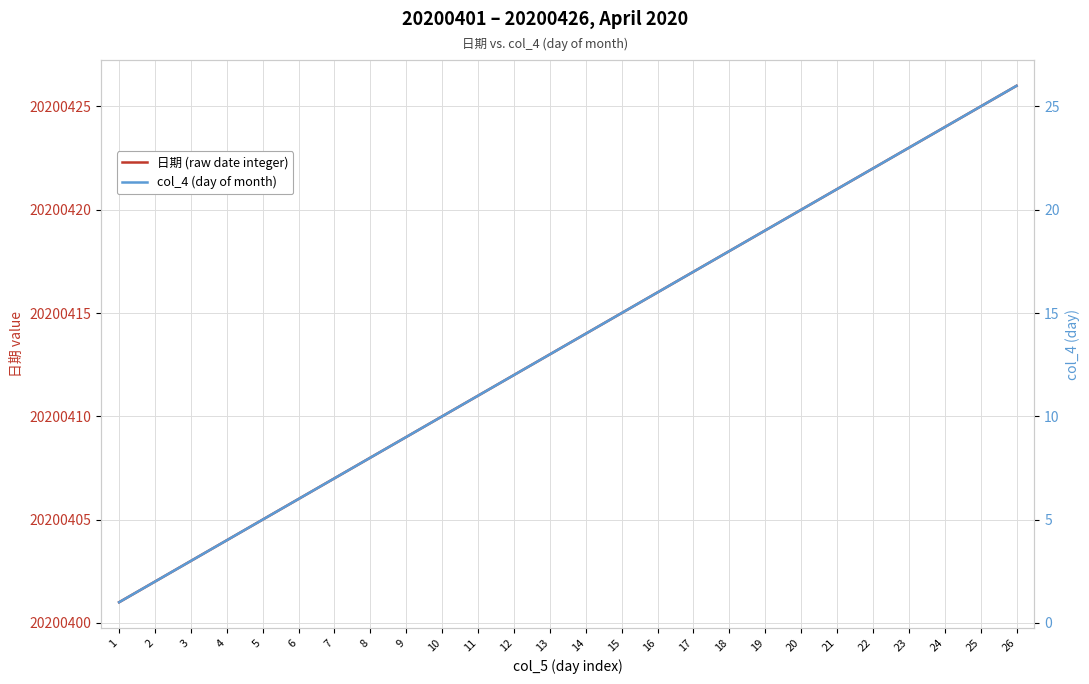

The col_4 (day of month) series shows 12 at 7. True or false?

False